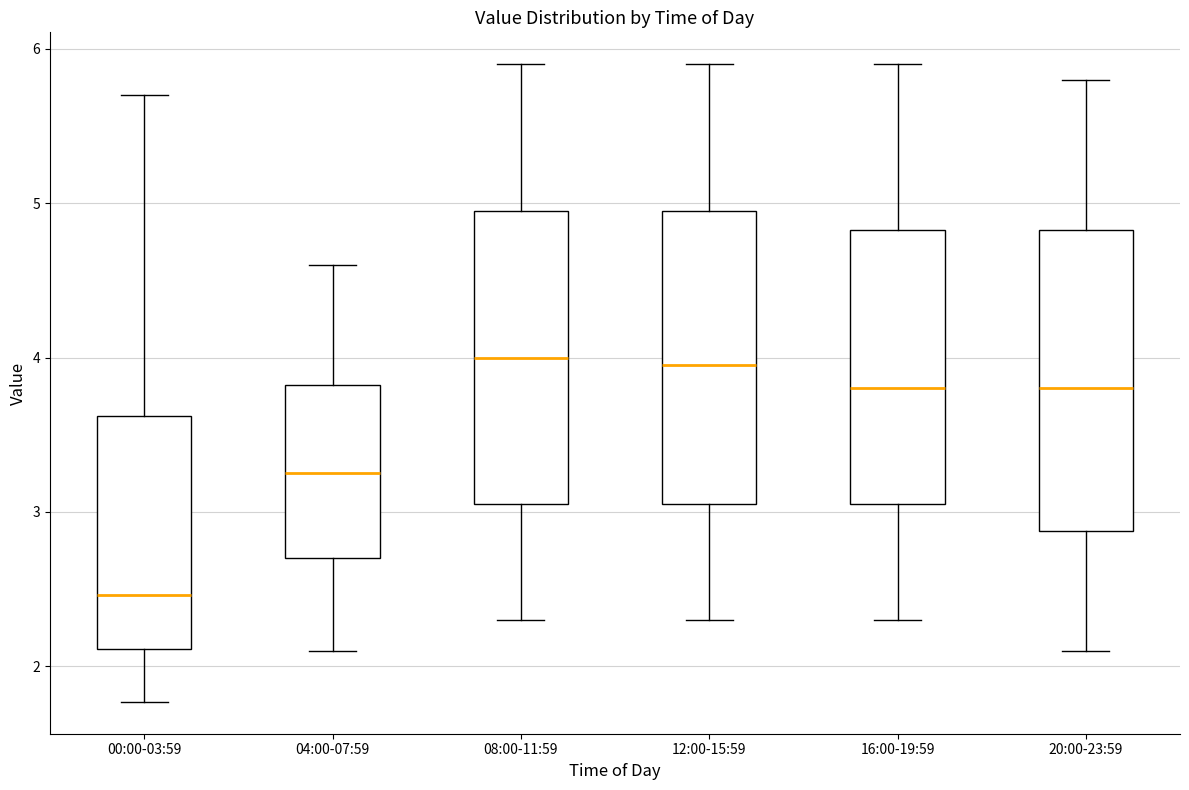

Reading left to right, transcribe this box plot: for each box, give where its median line is, the range the box spans, and where its two whiskers end, as read against the y-axis. The values are not printed on the chart, so give them approximately, as read against the axis.

00:00-03:59: median 2.5, box 2.1 to 3.6, whiskers 1.8 to 5.7
04:00-07:59: median 3.3, box 2.7 to 3.8, whiskers 2.1 to 4.6
08:00-11:59: median 4.0, box 3.1 to 5.0, whiskers 2.3 to 5.9
12:00-15:59: median 4.0, box 3.1 to 5.0, whiskers 2.3 to 5.9
16:00-19:59: median 3.8, box 3.1 to 4.8, whiskers 2.3 to 5.9
20:00-23:59: median 3.8, box 2.9 to 4.8, whiskers 2.1 to 5.8